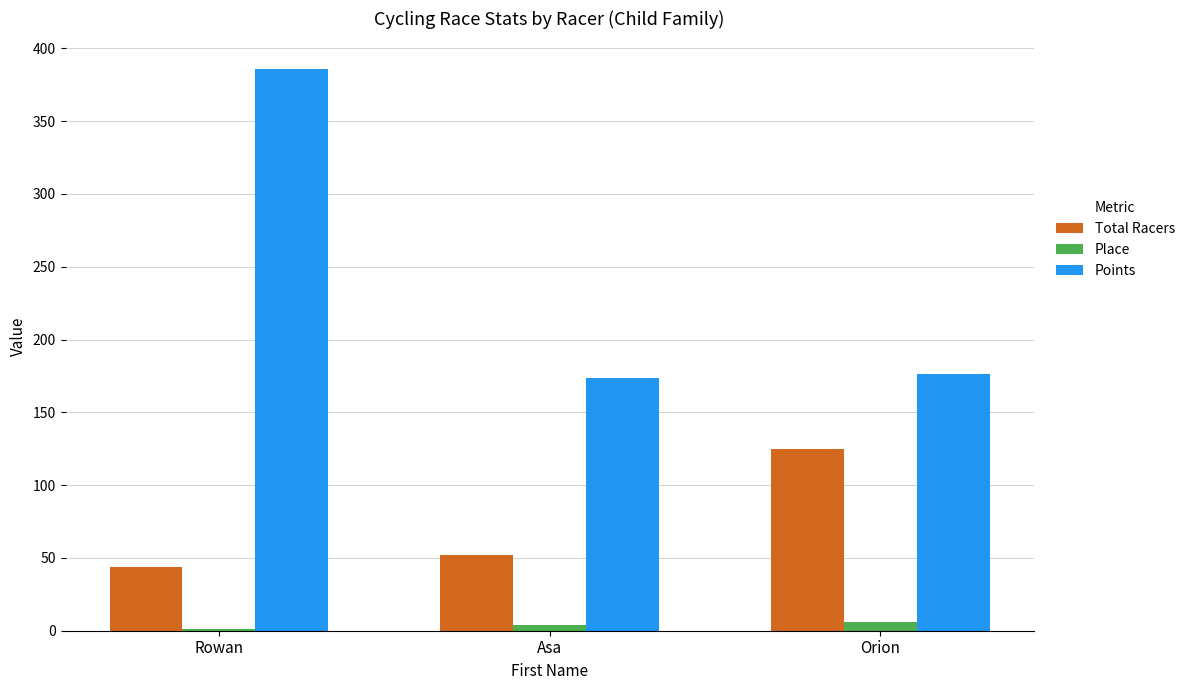

At which label does Total Racers reach its peak?

Orion